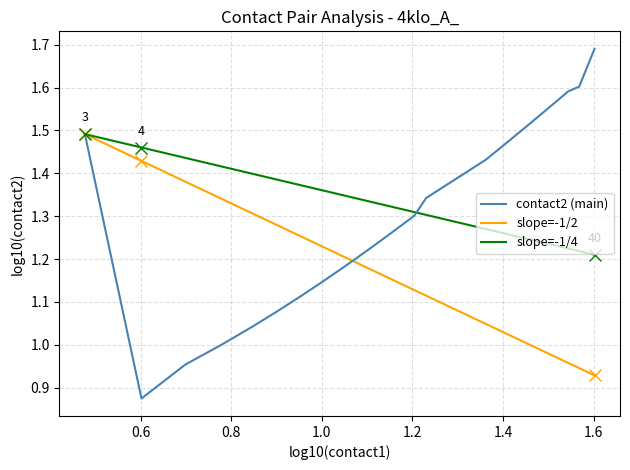

Rank the series by their average value, from highest to lowest.

contact2 (main), slope=-1/4, slope=-1/2